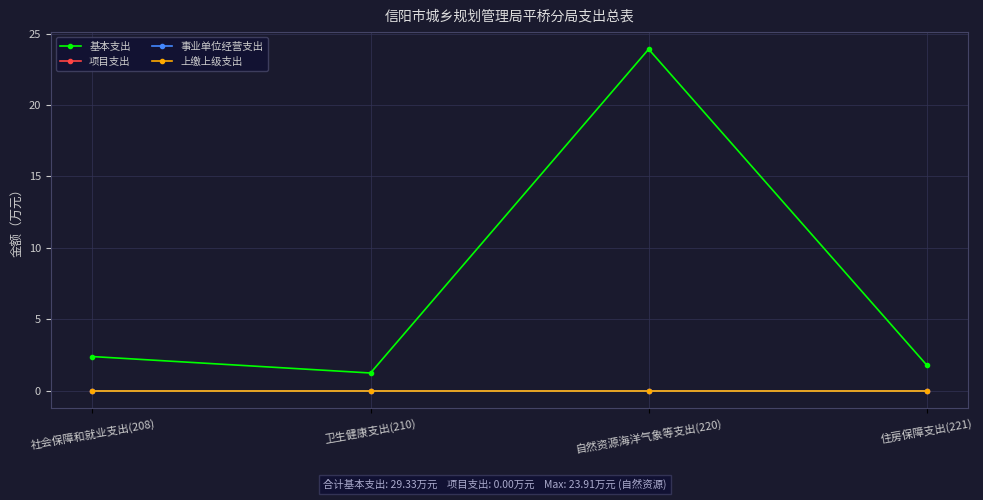

Does the chart have visible grid lines?

Yes